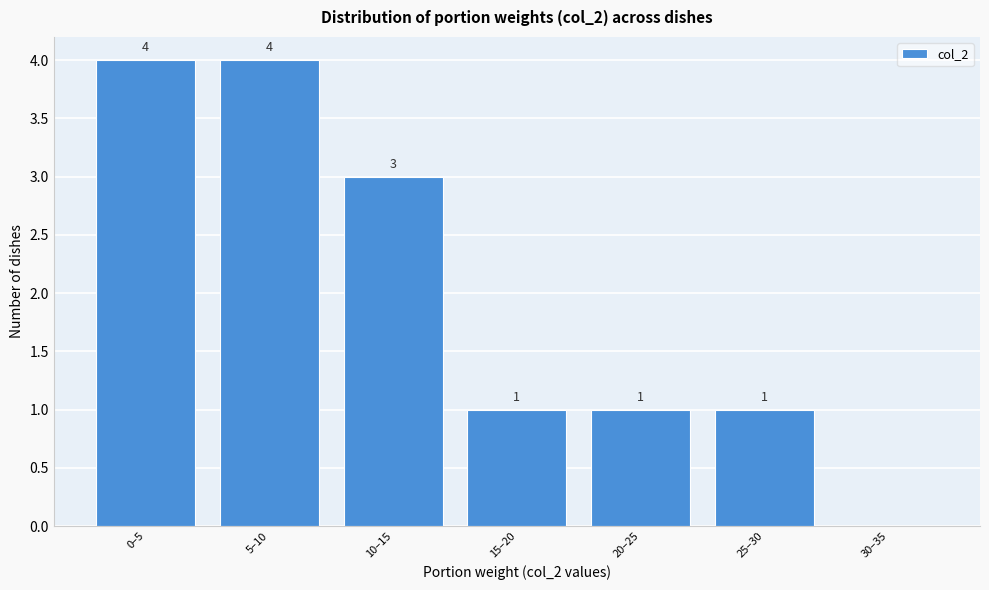

Reading left to right, list all the values displayed in this chart.

0–5=4	5–10=4	10–15=3	15–20=1	20–25=1	25–30=1	30–35=0